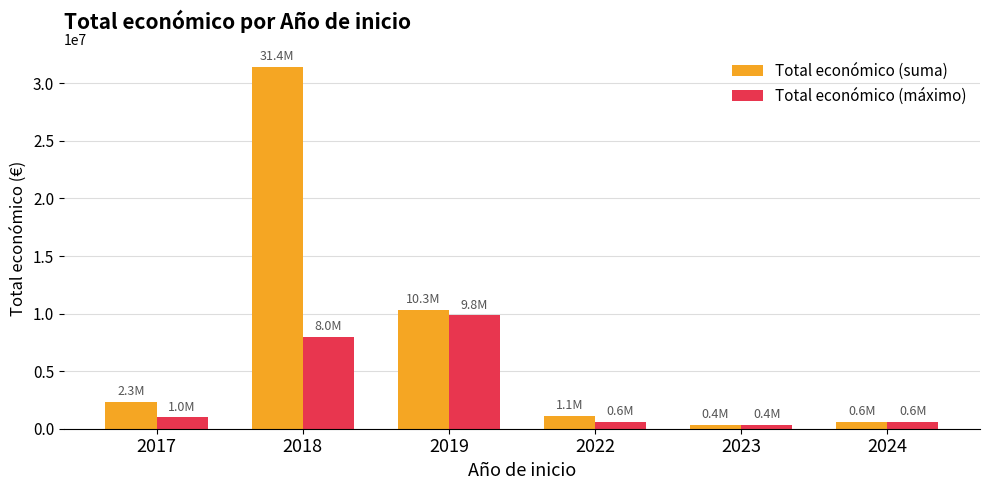

What is the highest value of the Total económico (suma) series?

31427249